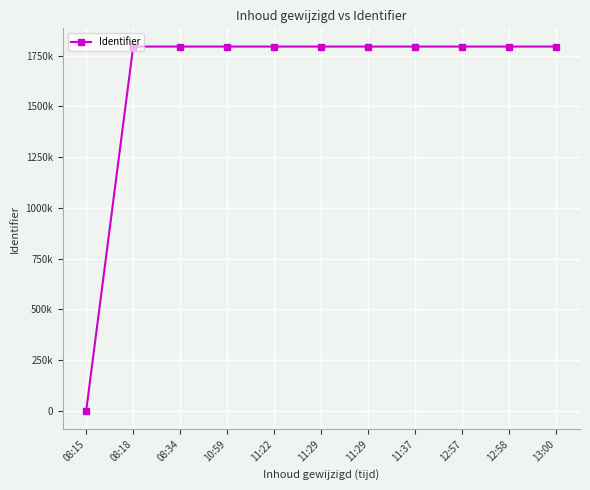

What value does the data have at 13:00?

1794107